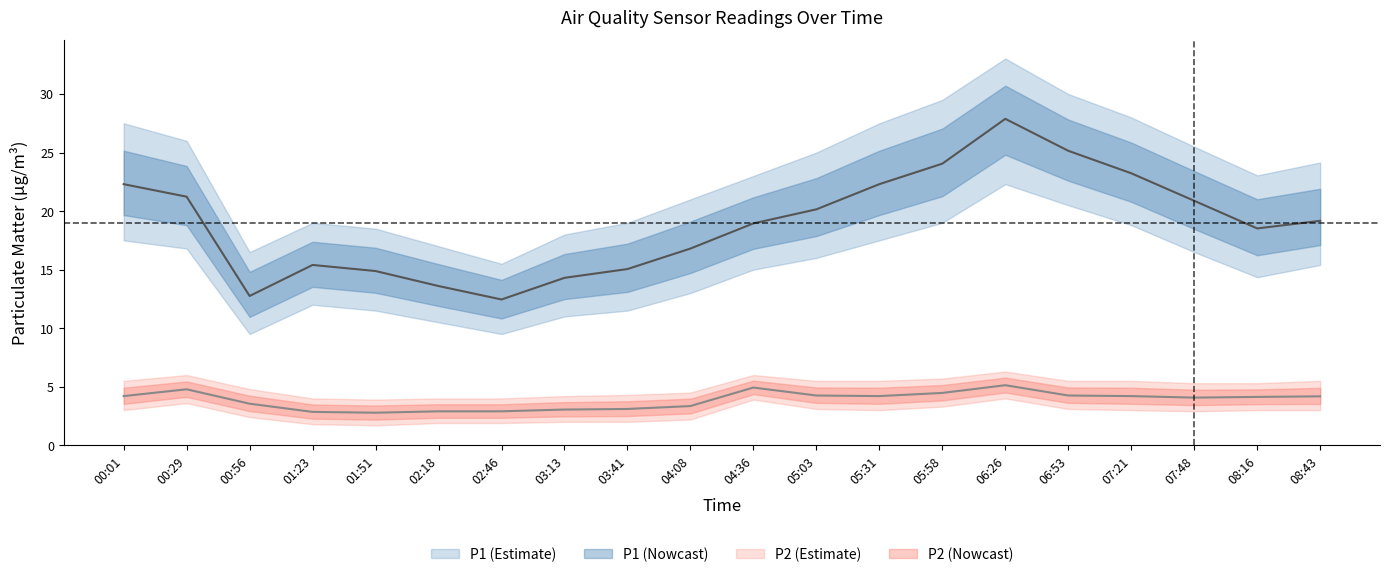

At which label is P2_lower closest to 2?

03:13